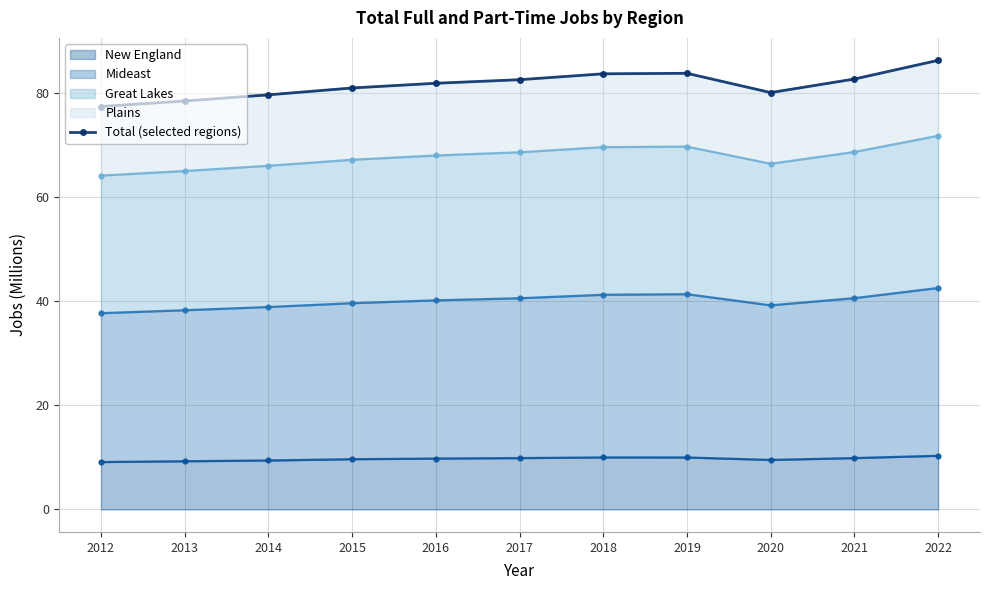

Is it true that the value at 2016 is 119.8?

False